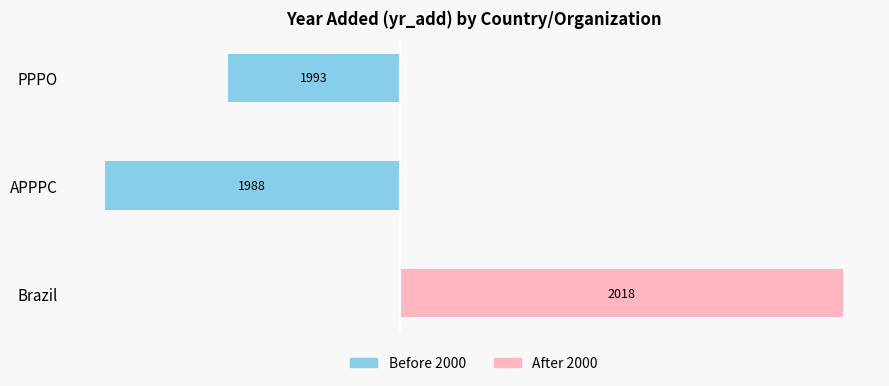

At Brazil, list the series in order from smallest to largest.

Before 2000, After 2000